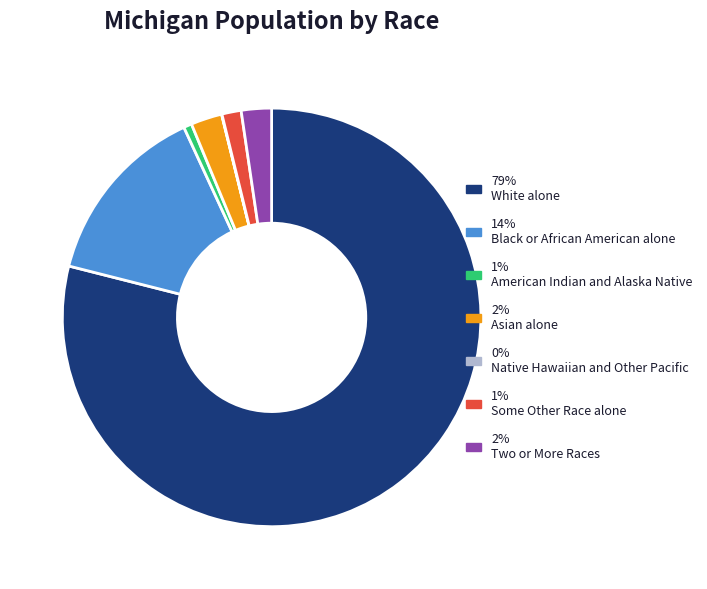

Which category accounts for the majority?

79% White alone